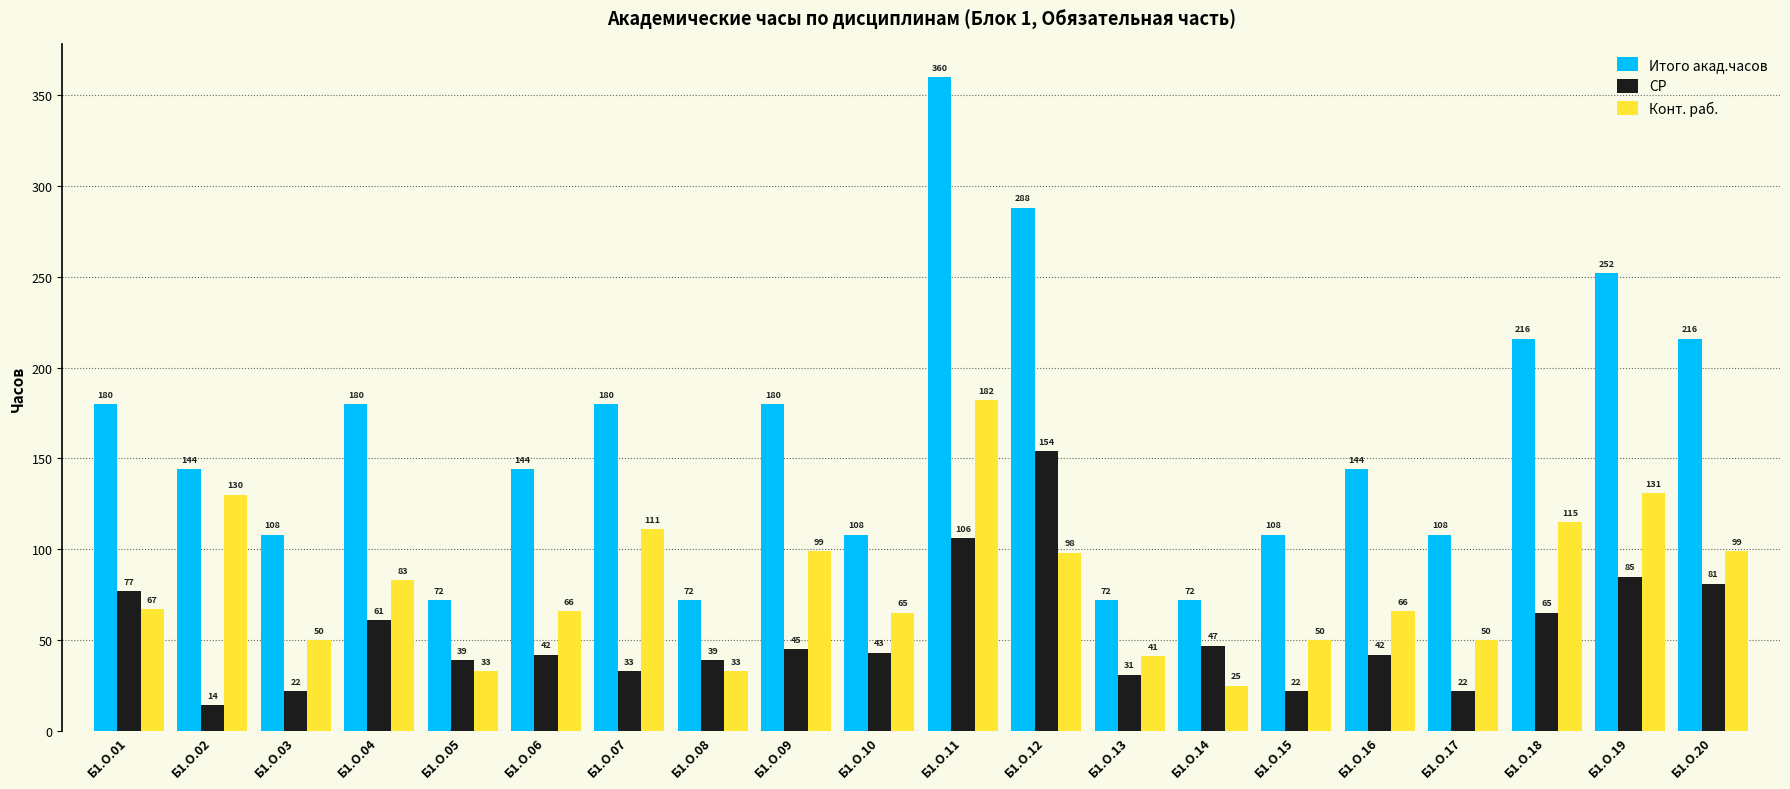

Does the chart contain any negative values?

No